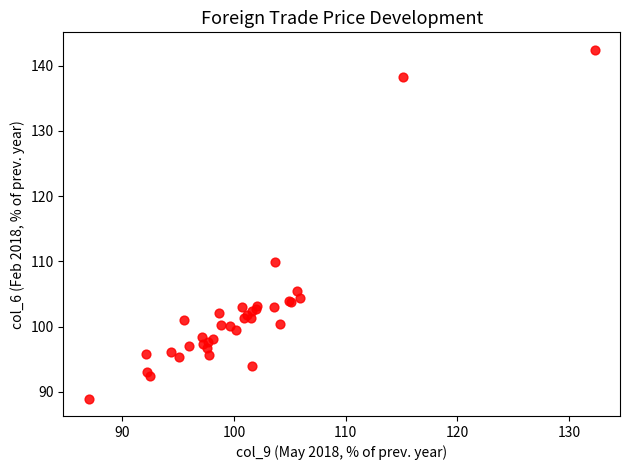

What Y value in the scatter plot is closest to 115?

109.9